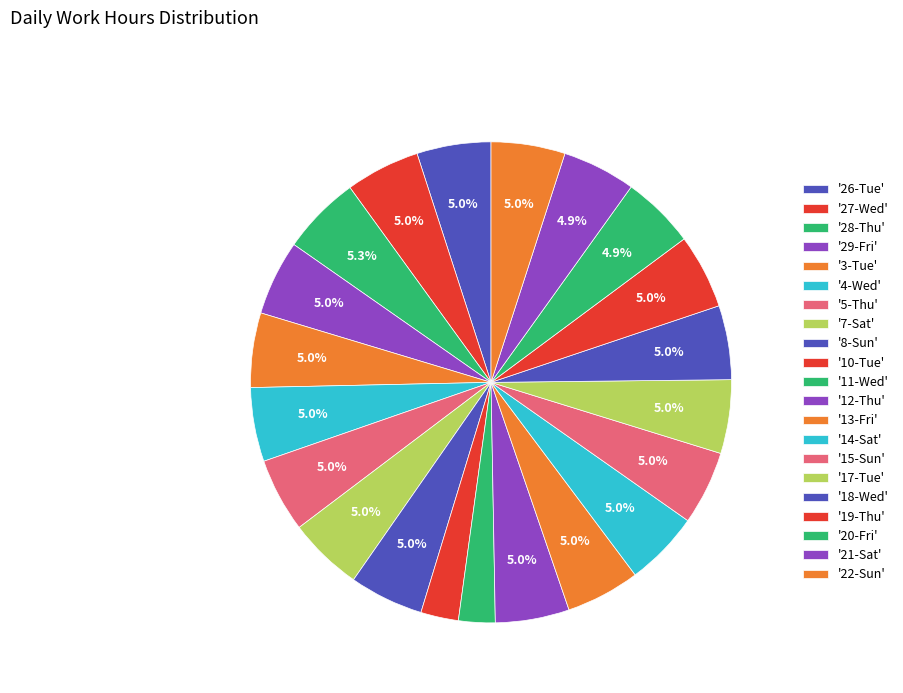

How many slices are in this pie chart?

21